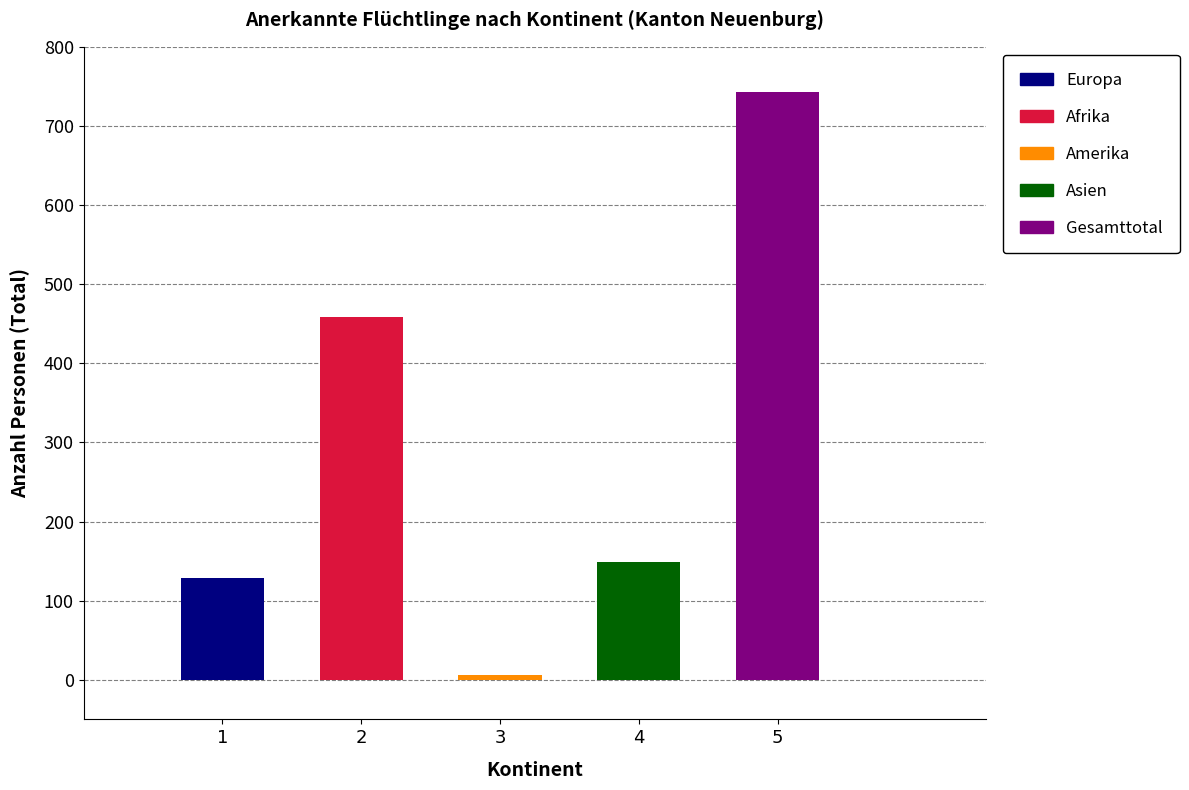

At Afrika, list the series in order from smallest to largest.

Amerika, Europa, Asien, Afrika, Gesamttotal